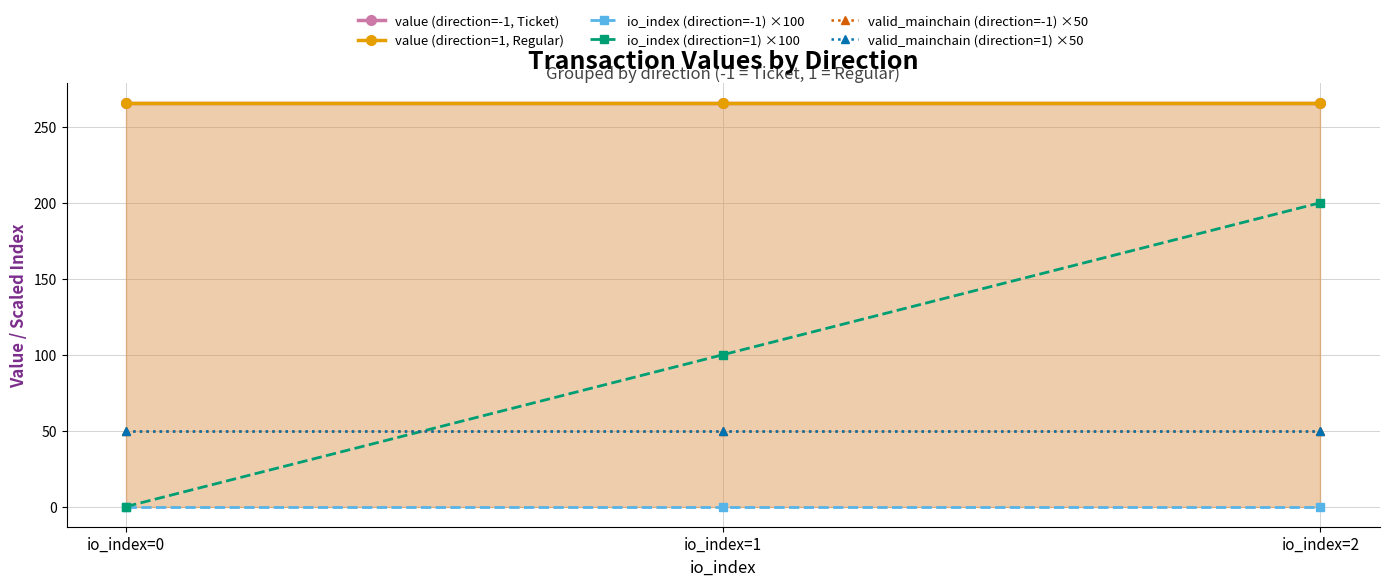

The valid_mainchain (direction=-1) ×50 series shows 70.0 at io_index=1. True or false?

False